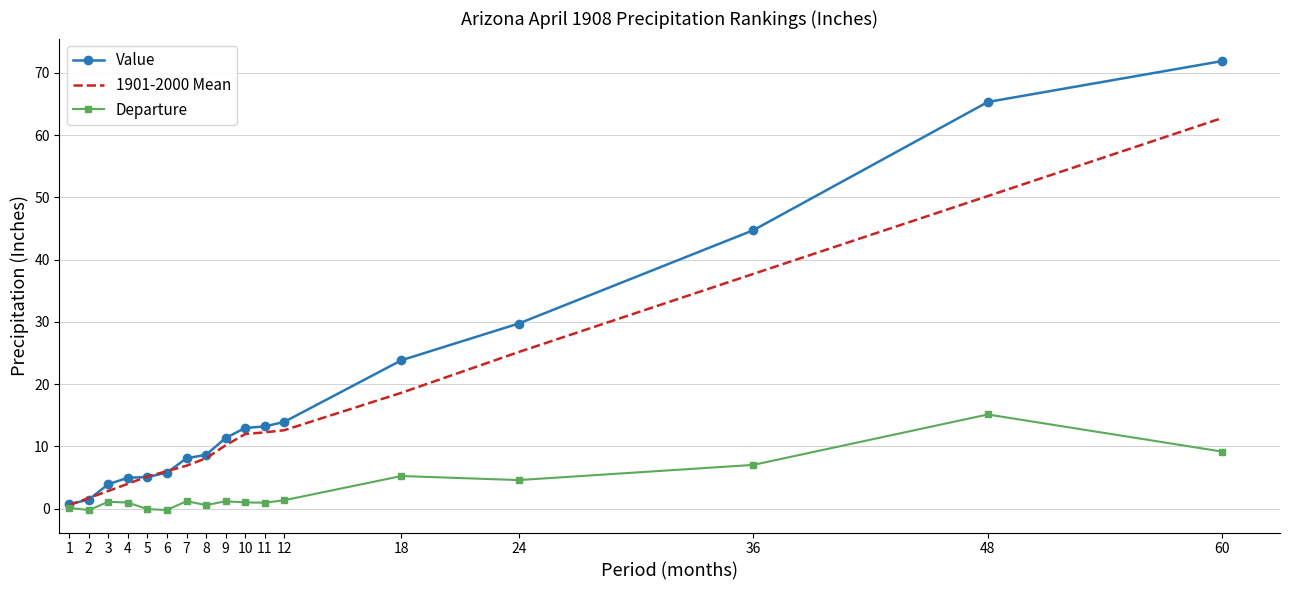

Is it true that 1901-2000 Mean equals 18.6 at 18?

True